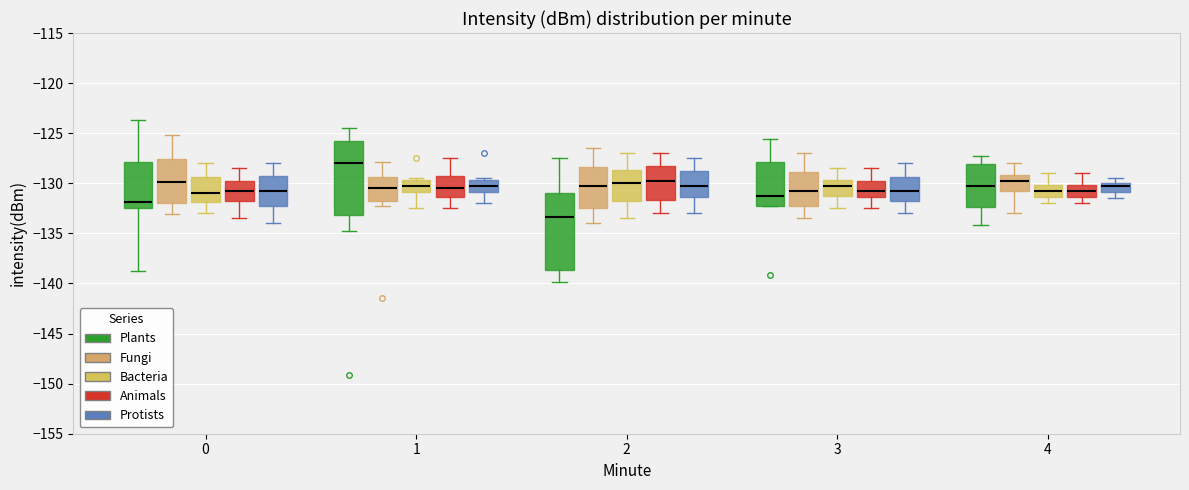

Reading left to right, read every box against the y-axis: the position of its median line, the range the box covers, and the ends of its whiskers. The values are not printed on the chart, so give them approximately, as read against the axis.

0 (Plants): median -132.0, box -132.5 to -128.0, whiskers -138.5 to -123.5
0 (Fungi): median -130.0, box -132.0 to -127.5, whiskers -133.0 to -125.0
0 (Bacteria): median -131.0, box -132.0 to -129.5, whiskers -133.0 to -128.0
0 (Animals): median -130.5, box -131.5 to -129.5, whiskers -133.5 to -128.5
0 (Protists): median -130.5, box -132.0 to -129.0, whiskers -134.0 to -128.0
1 (Plants): median -128.0, box -133.0 to -126.0, whiskers -135.0 to -124.5
1 (Fungi): median -130.5, box -132.0 to -129.5, whiskers -132.5 to -128.0
1 (Bacteria): median -130.0, box -131.0 to -129.5, whiskers -132.5 to -129.5
1 (Animals): median -130.5, box -131.5 to -129.0, whiskers -132.5 to -127.5
1 (Protists): median -130.0, box -131.0 to -129.5, whiskers -132.0 to -129.5
2 (Plants): median -133.5, box -138.5 to -131.0, whiskers -140.0 to -127.5
2 (Fungi): median -130.0, box -132.5 to -128.5, whiskers -134.0 to -126.5
2 (Bacteria): median -130.0, box -131.5 to -128.5, whiskers -133.5 to -127.0
2 (Animals): median -129.5, box -131.5 to -128.0, whiskers -133.0 to -127.0
2 (Protists): median -130.0, box -131.5 to -128.5, whiskers -133.0 to -127.5
3 (Plants): median -131.0, box -132.0 to -128.0, whiskers -132.5 to -125.5
3 (Fungi): median -130.5, box -132.0 to -129.0, whiskers -133.5 to -127.0
3 (Bacteria): median -130.0, box -131.0 to -129.5, whiskers -132.5 to -128.5
3 (Animals): median -130.5, box -131.5 to -129.5, whiskers -132.5 to -128.5
3 (Protists): median -130.5, box -131.5 to -129.5, whiskers -133.0 to -128.0
4 (Plants): median -130.5, box -132.5 to -128.0, whiskers -134.0 to -127.0
4 (Fungi): median -129.5, box -130.5 to -129.0, whiskers -133.0 to -128.0
4 (Bacteria): median -130.5, box -131.5 to -130.0, whiskers -132.0 to -129.0
4 (Animals): median -130.5, box -131.5 to -130.0, whiskers -132.0 to -129.0
4 (Protists): median -130.0 (just below the box's upper edge), box -131.0 to -130.0, whiskers -131.5 to -129.5